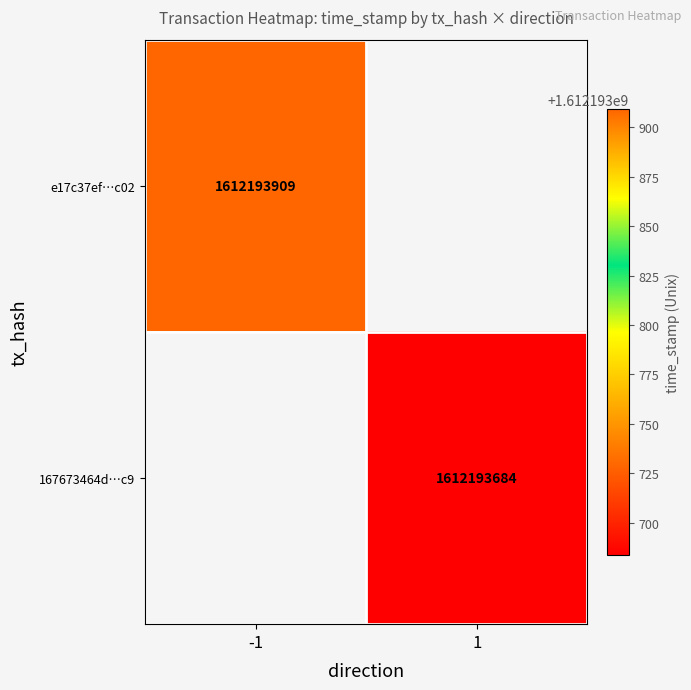

Rank the series by their average value, from highest to lowest.

e17c37ef9cb942d40eb3d49d4689b1cb2737c02, 167673464dbcd5e6056b7e1eb0c3a9e360ed8c9